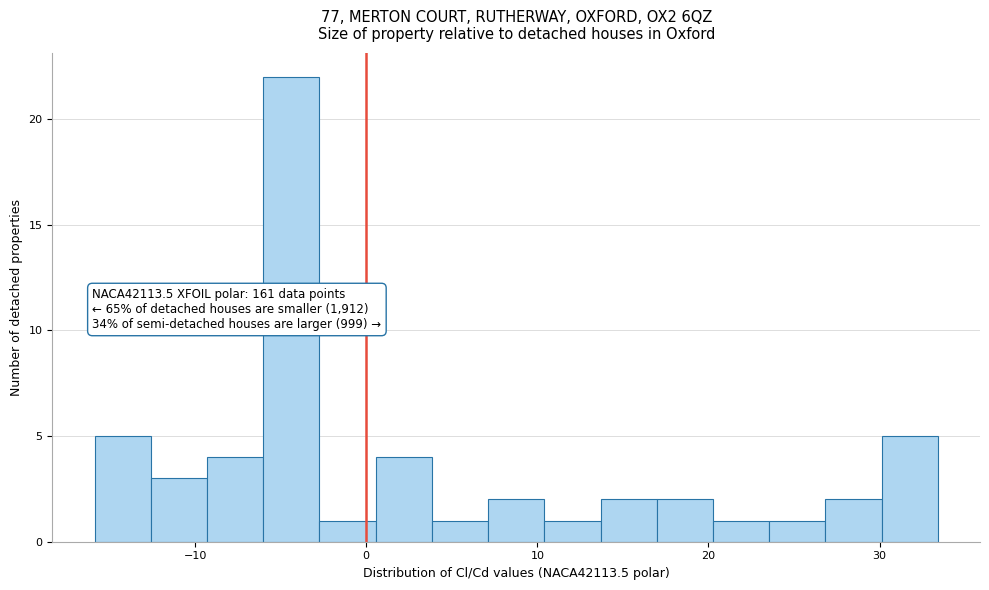

Around what value on the x-axis is the tallest bar? Give the approximate position of its centre, as read against the axis.

-4